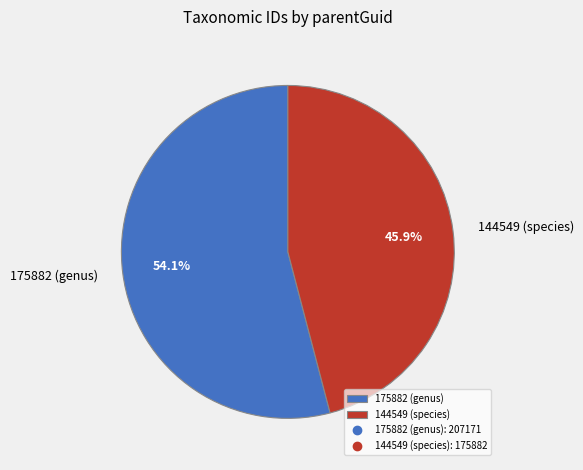

Rank the categories by value from lowest to highest.

144549 (species), 175882 (genus)